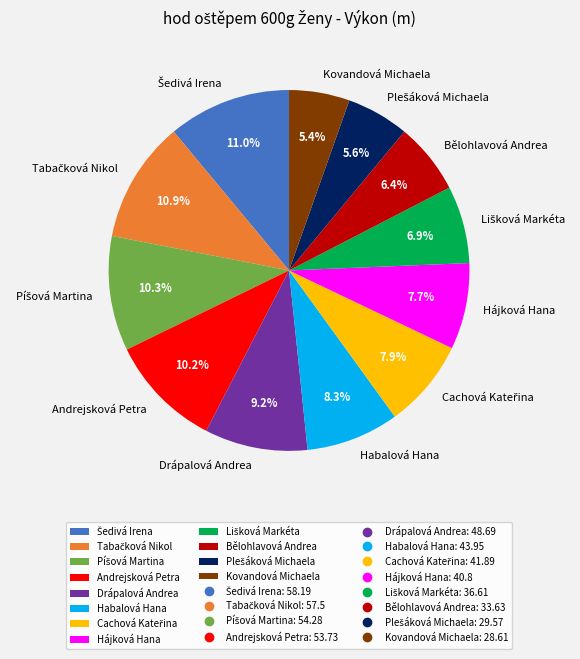

How much of the chart is everything except Bělohlavová Andrea?

93.6%